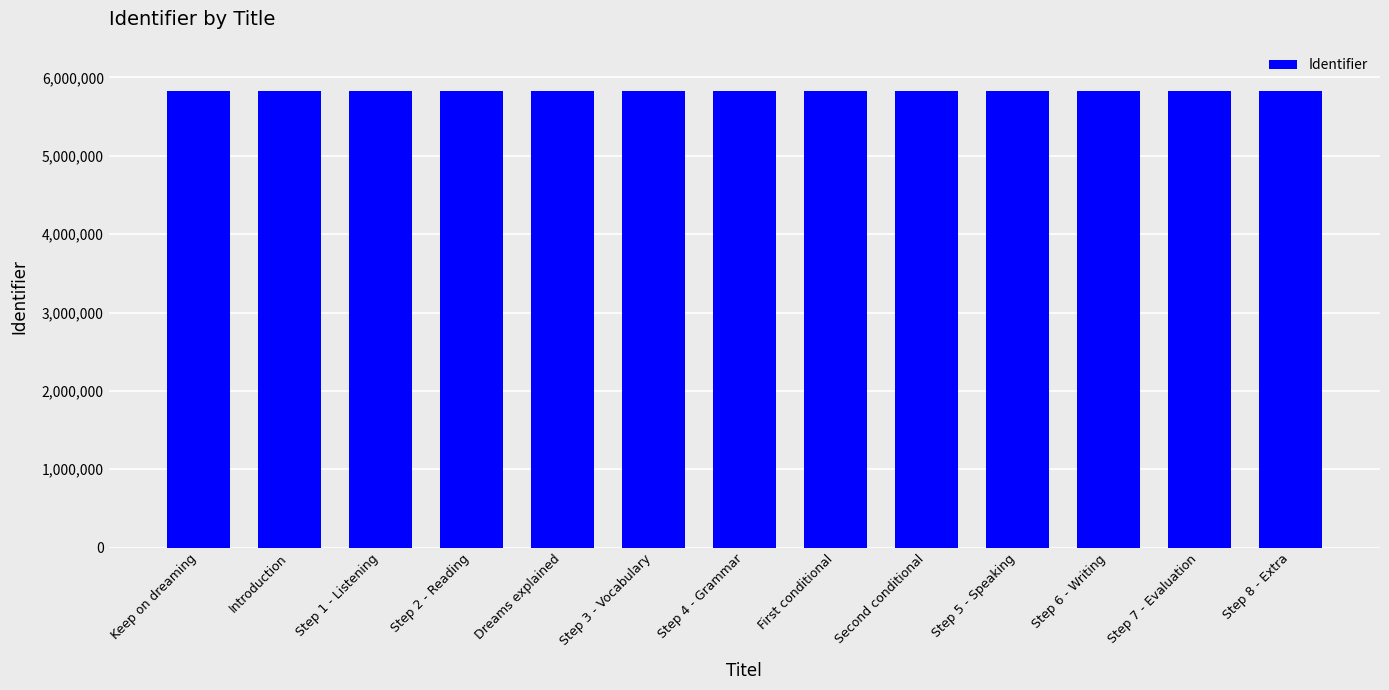

What is the sum of the values at Step 1 - Listening and Dreams explained?

11641548